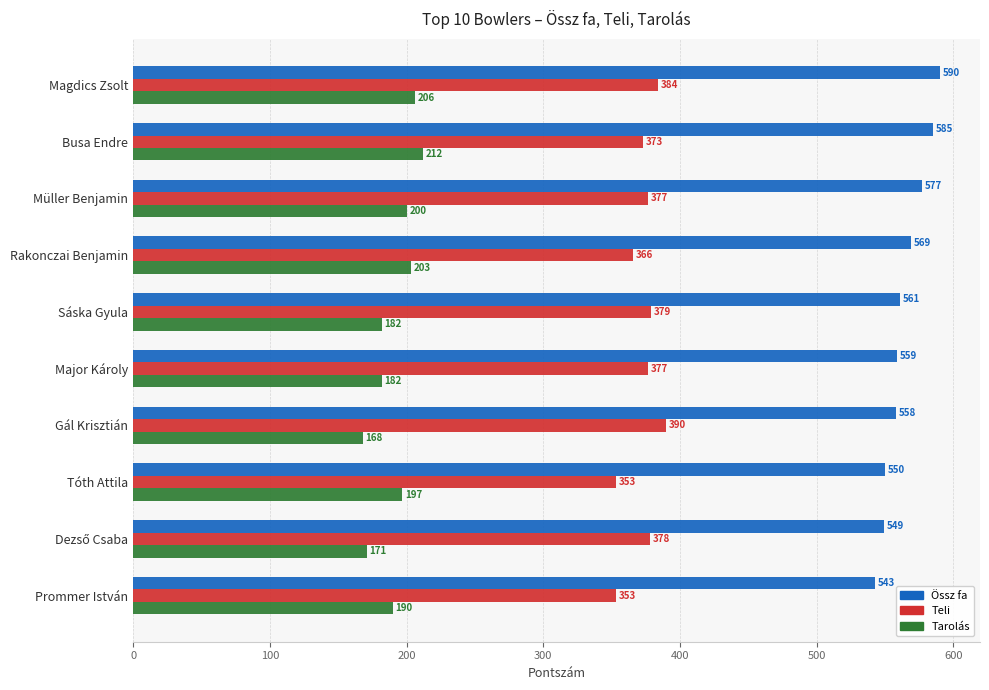

List the series in order of their overall mean, lowest first.

Tarolás, Teli, Össz fa